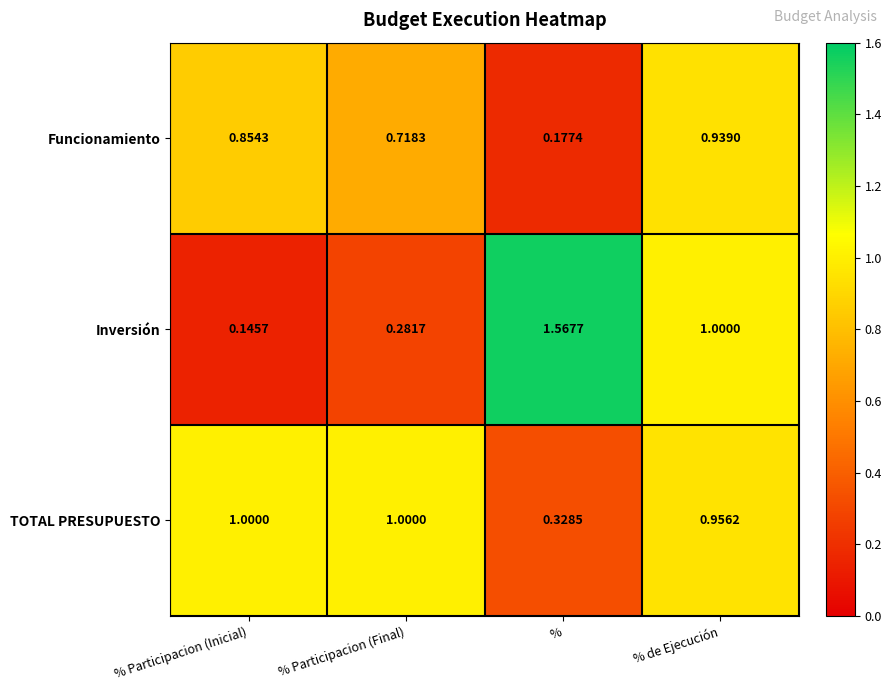

At which label is Inversión closest to 0?

% Participacion (Inicial)